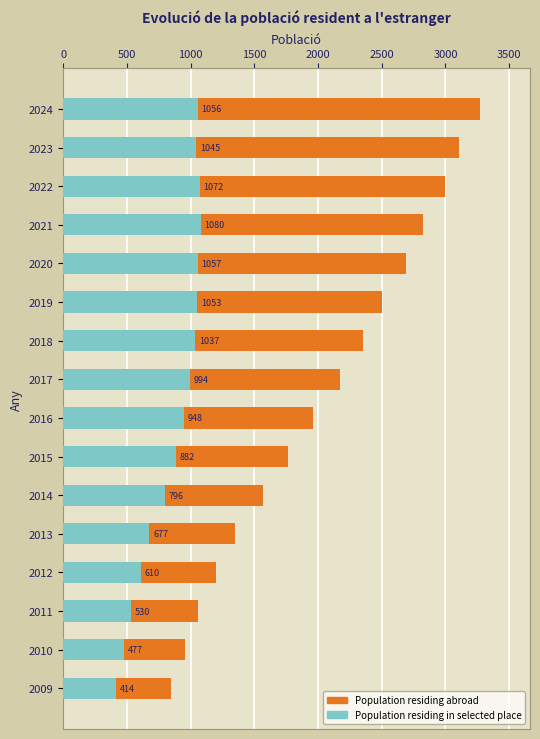

What position from the left is 3500?

8